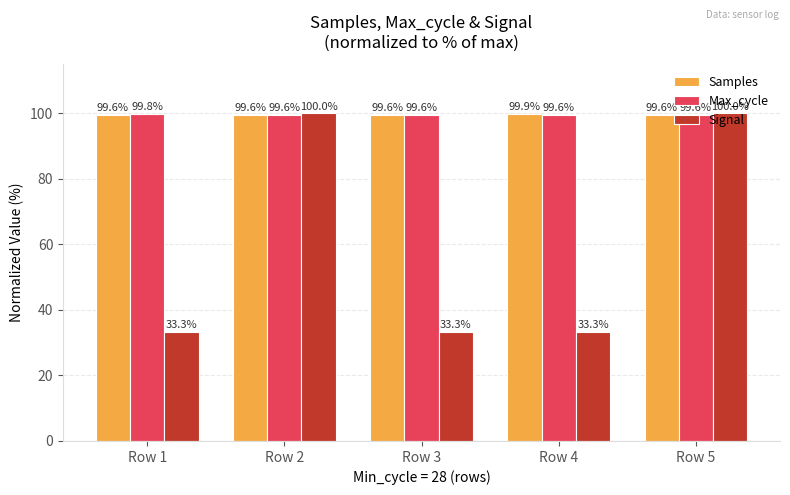

Is it true that Samples equals 99.9 at Row 4?

True